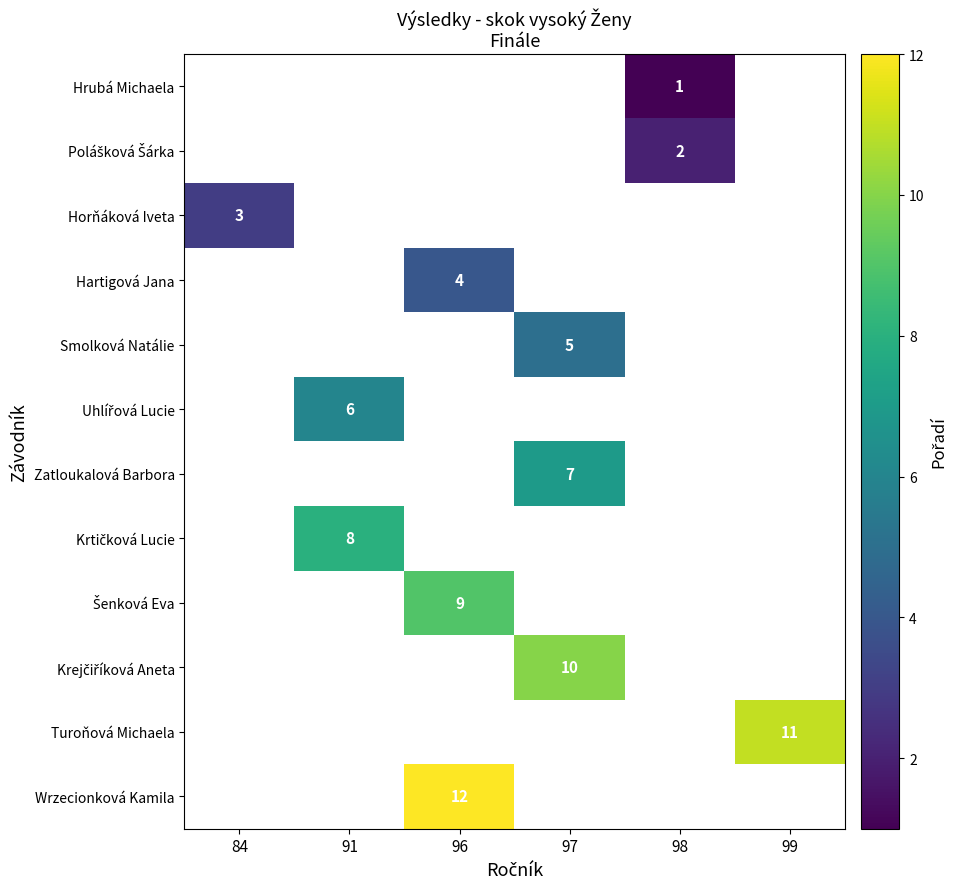

Between 98 and 84, which is larger?

84